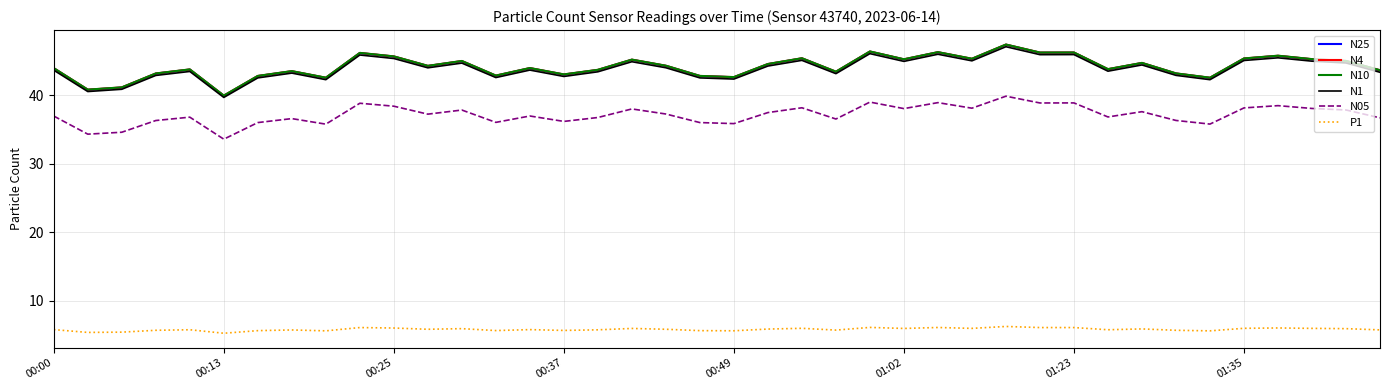

True or false: N1 and P1 intersect in this chart.

False